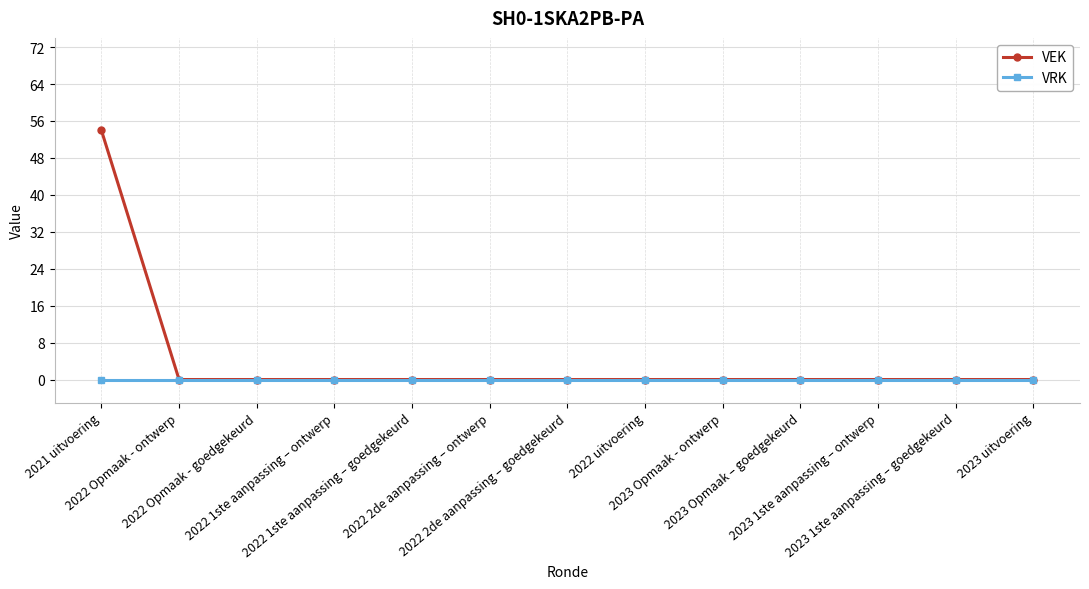

Does the chart display data point markers on the line(s)?

Yes